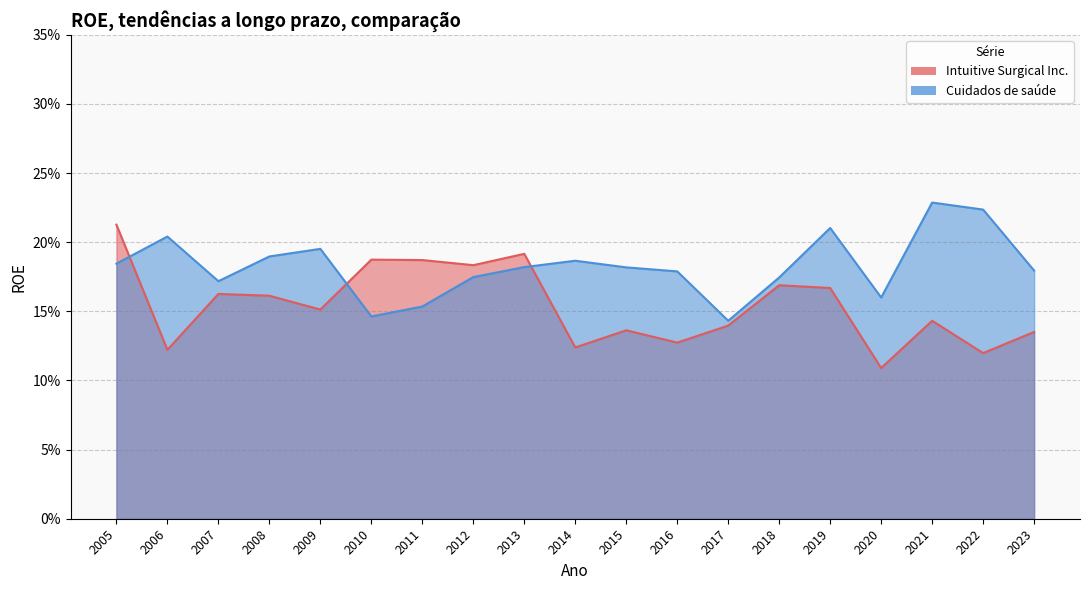

The Cuidados de saúde series shows 0.2 at 2018. True or false?

True